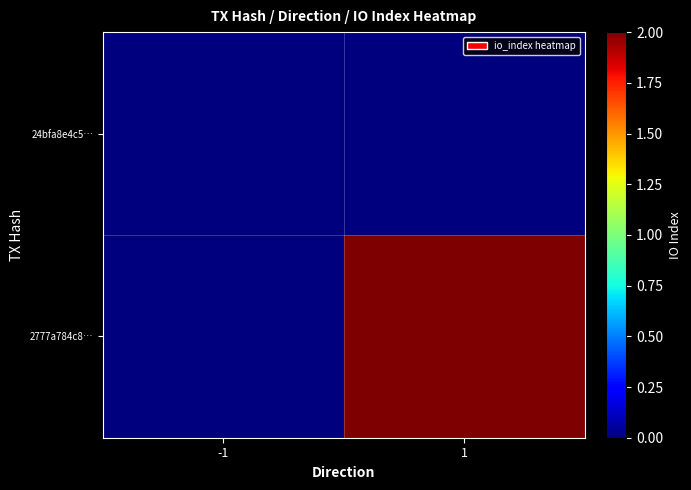

Which series has the largest total across all categories?

2777a784c8…